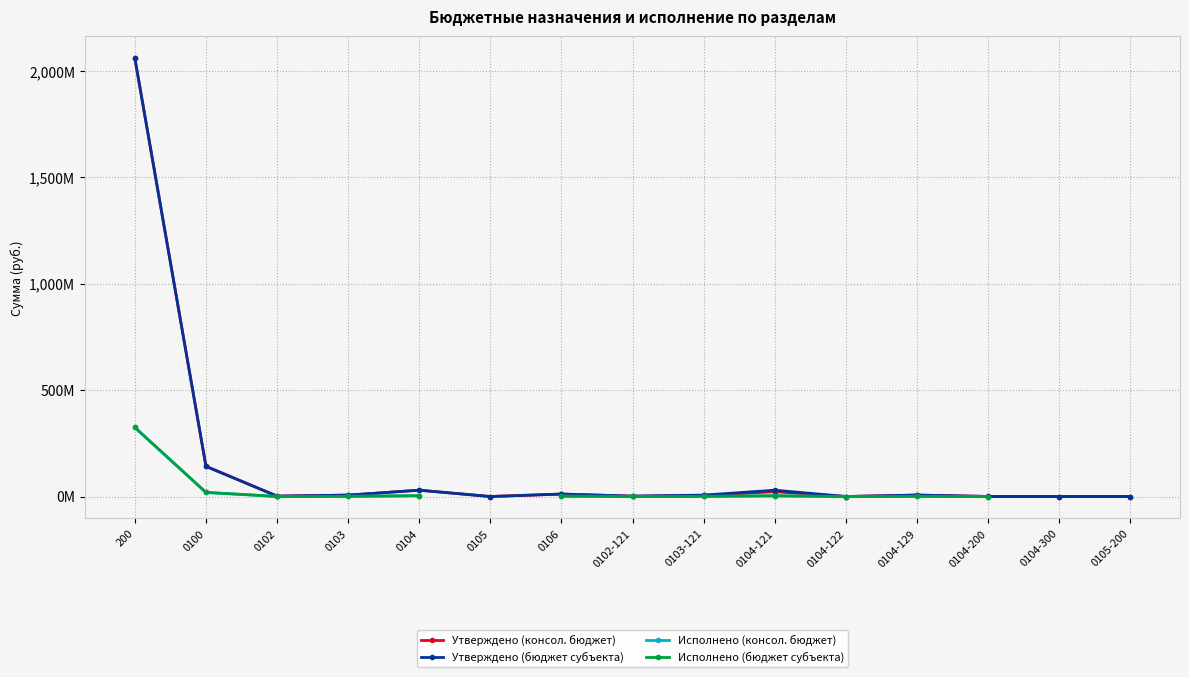

Is this an area chart (filled region under the line)?

No